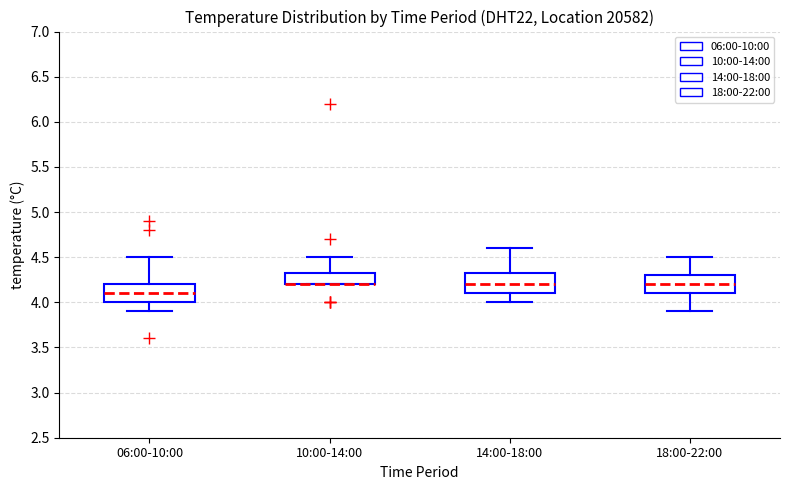

Where does the upper whisker of the box for 10:00-14:00 end on the y-axis? The values are not printed on the chart, so give them approximately, as read against the axis.

4.50